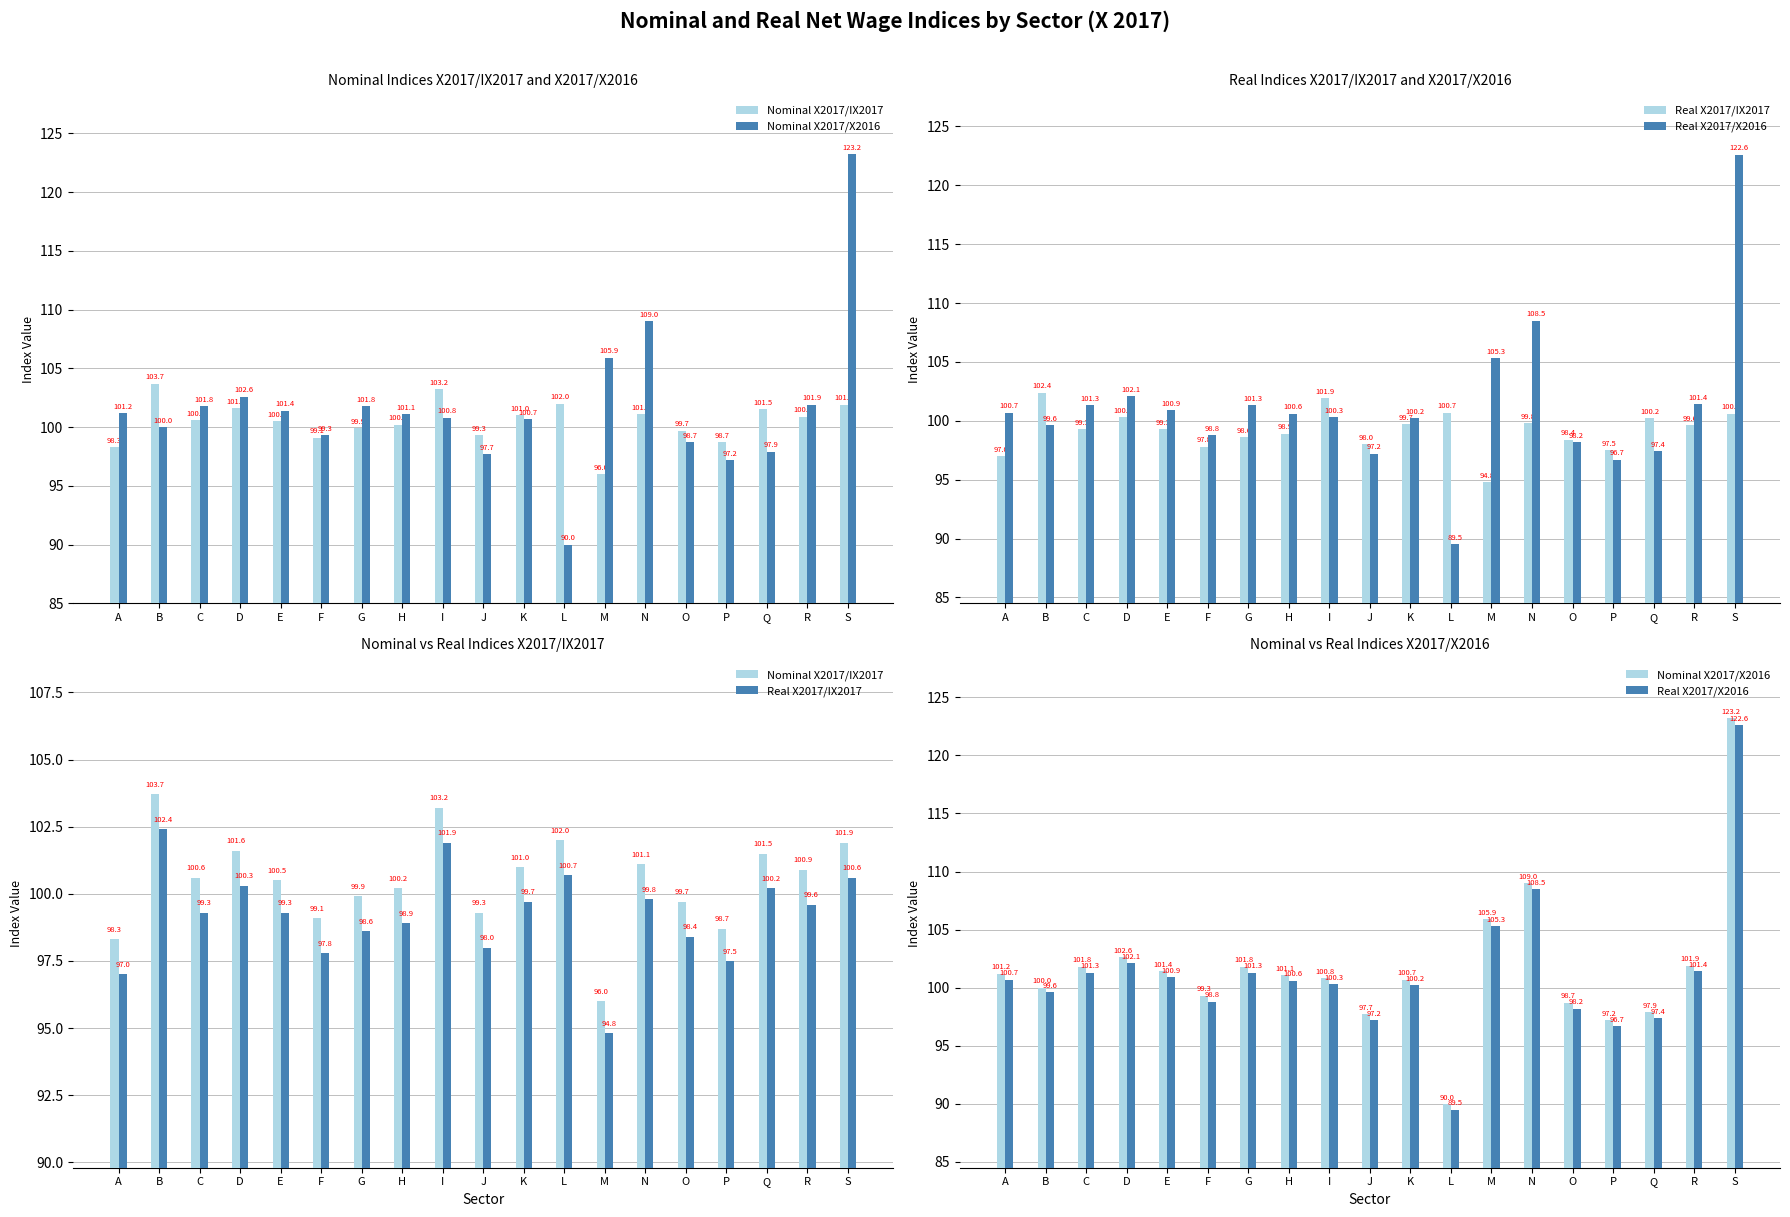

Which category has the highest value in the Real X2017/X2016 series?

S